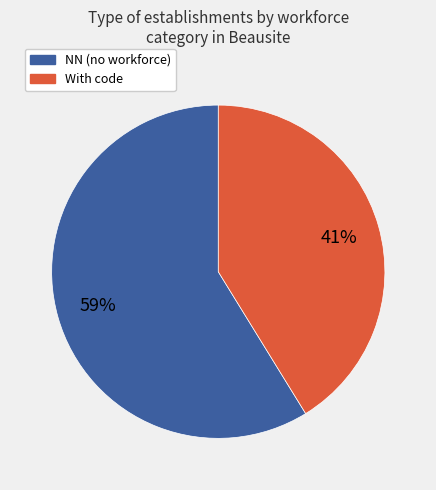

To the nearest percent, what is the average slice percentage?

50%